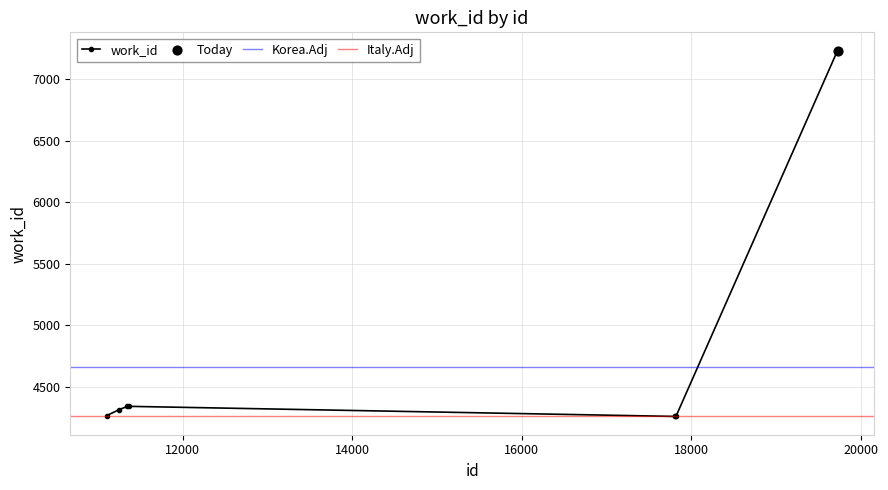

What is the change in value from 11247 to 17811?

-55